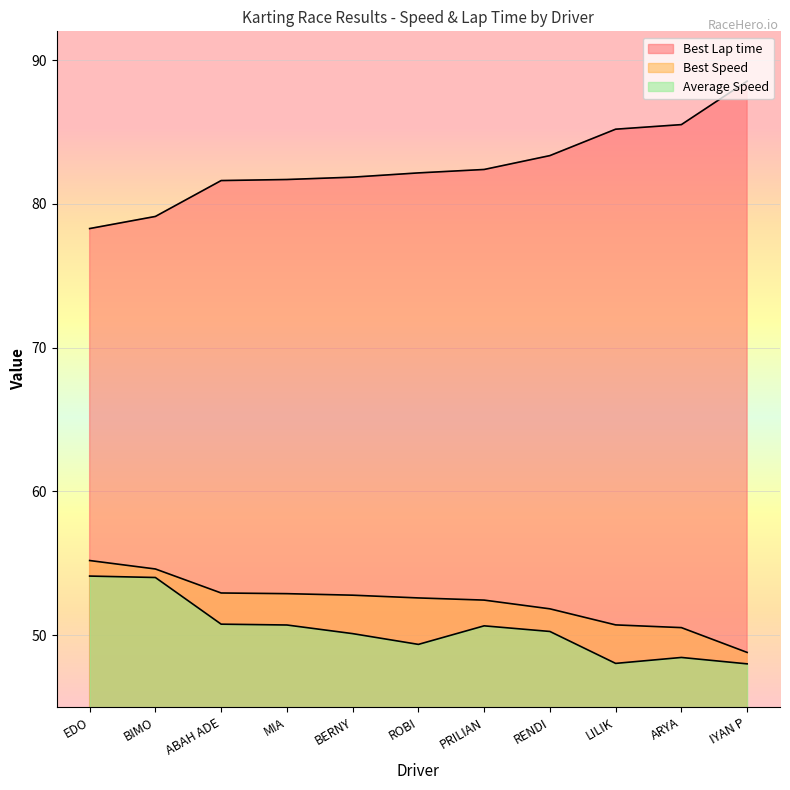

What is the label of the 11th point from the left?

IYAN P